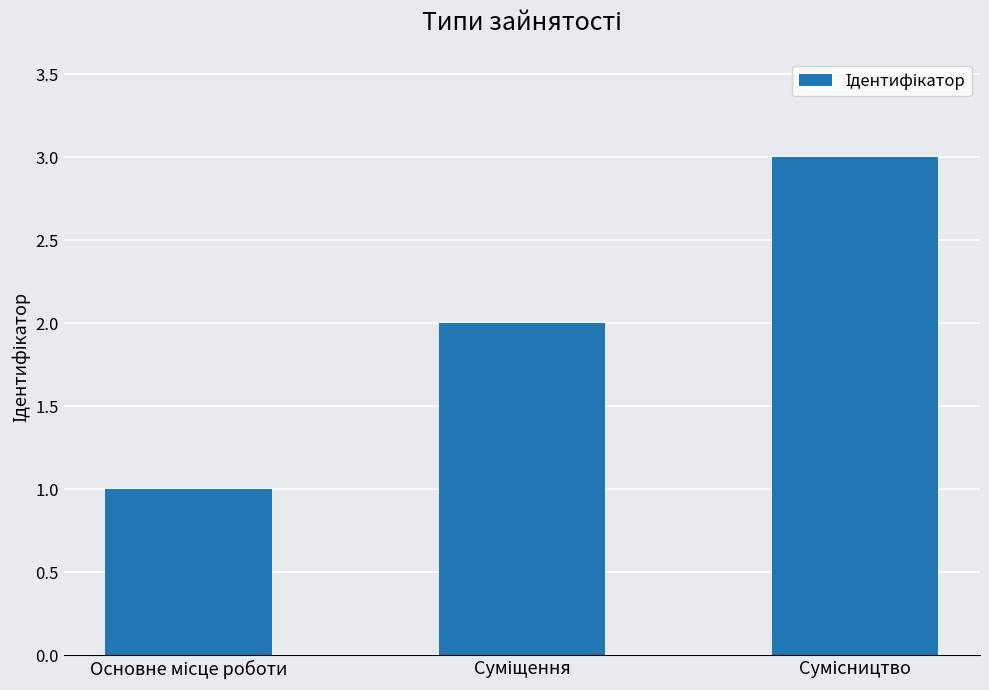

What is the sum of all values?

6